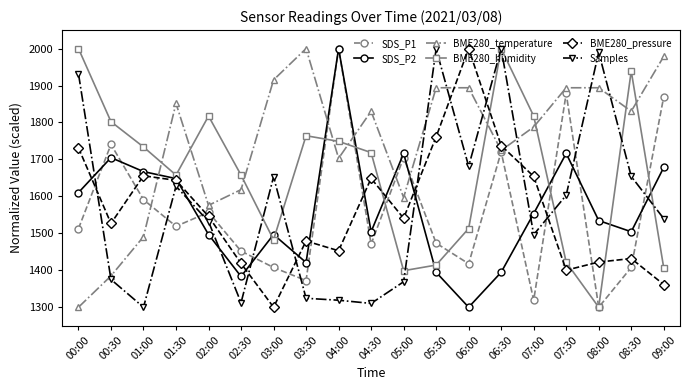

What is the difference between the highest and lowest values at 02:00?

320.6